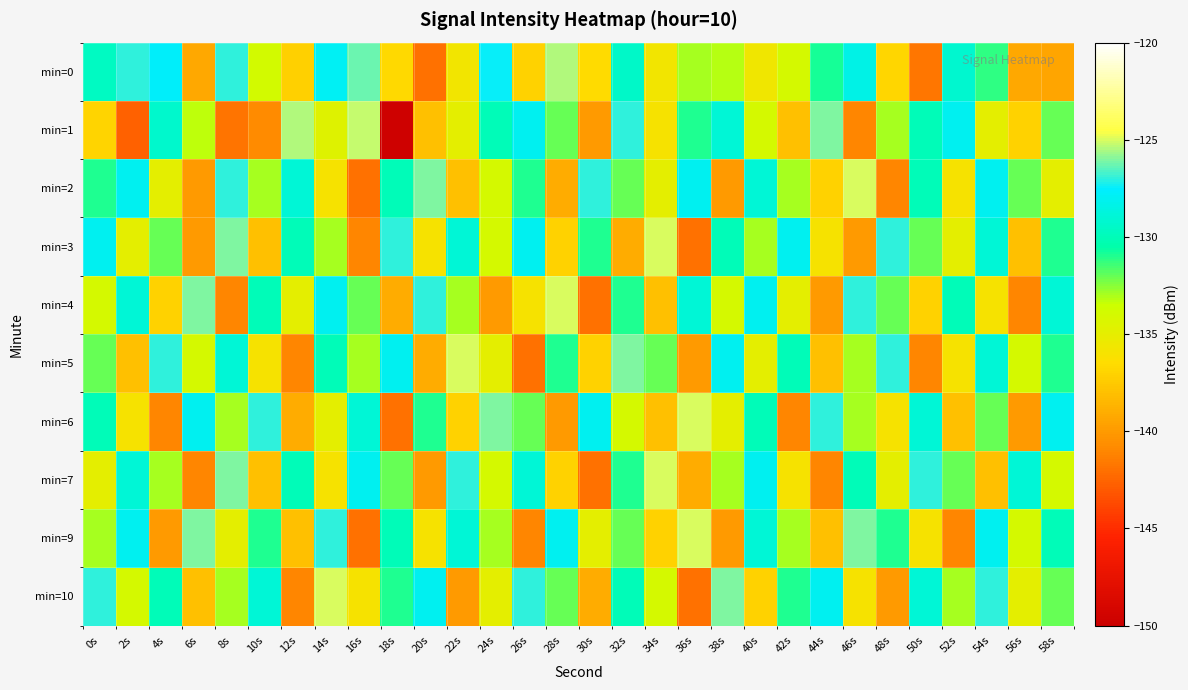

Which series has the largest total across all categories?

min=10